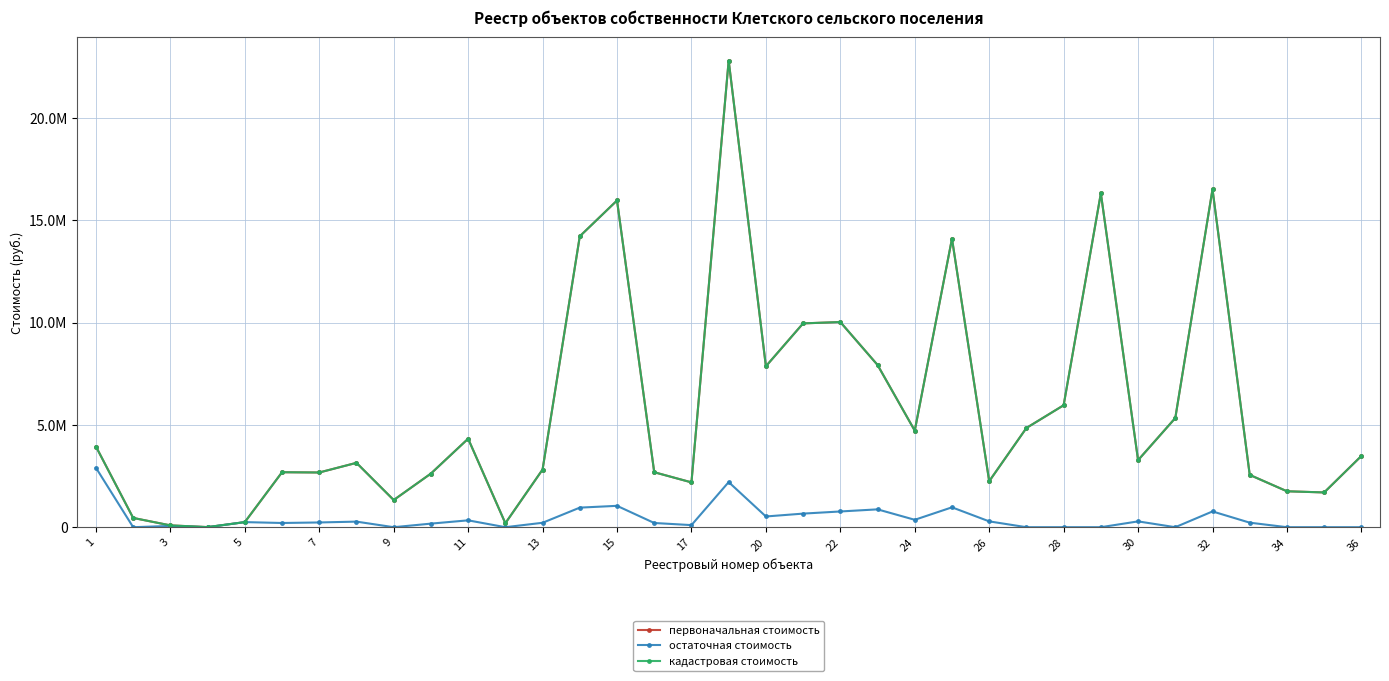

What is the value of the первоначальная стоимость point at the 7th from the left?

2674893.0